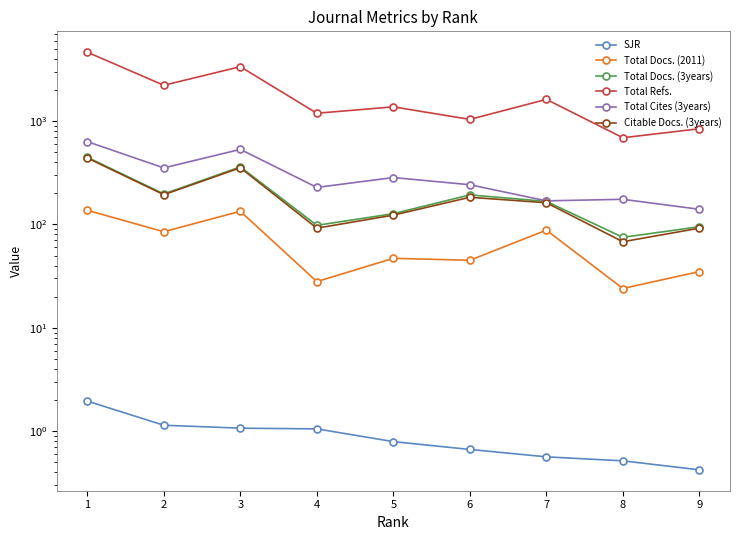

Rank the categories by Total Cites (3years) value from lowest to highest.

9, 7, 8, 4, 6, 5, 2, 3, 1